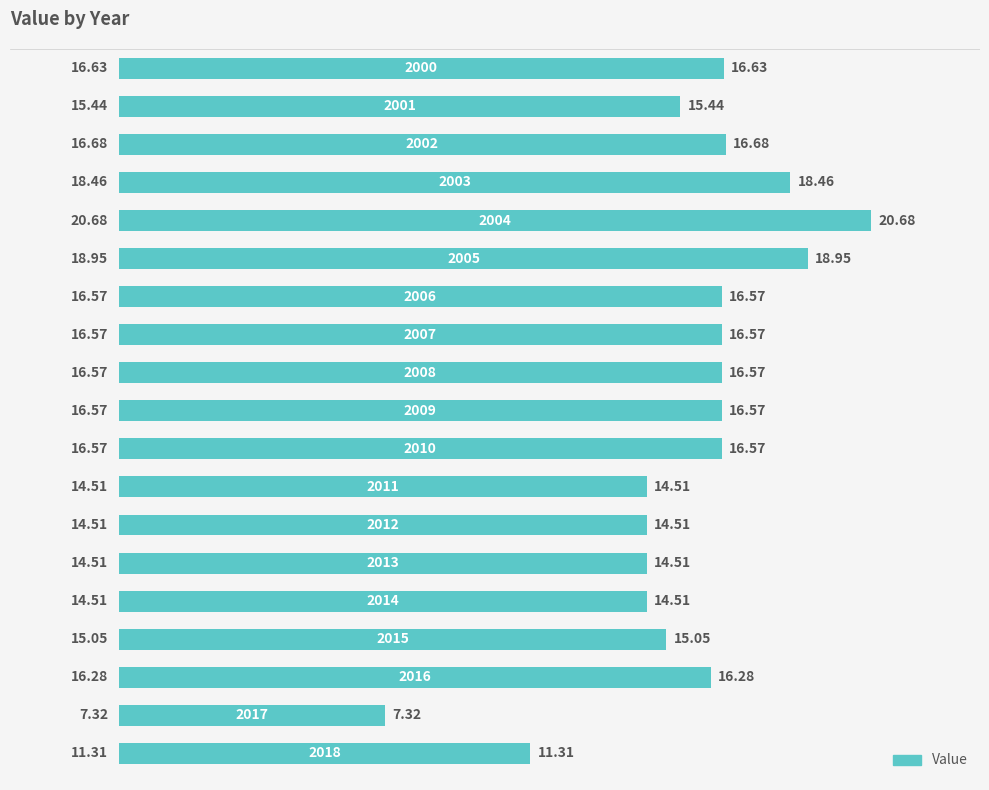

Are the bars horizontal?

Yes